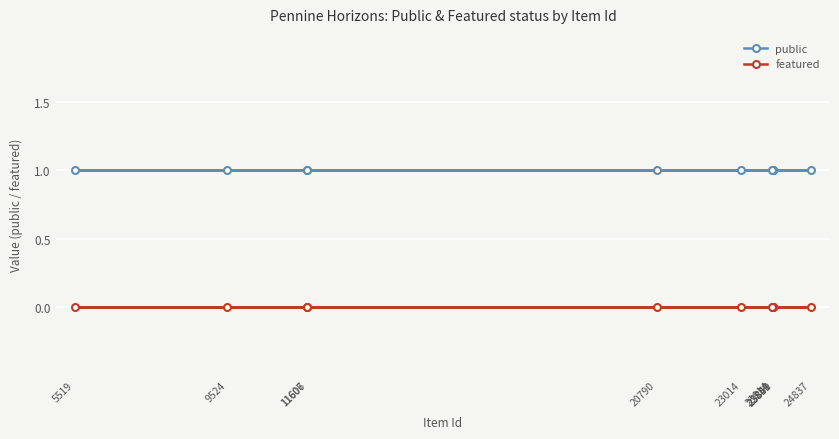

At how many categories does at least one series exceed 0?

11